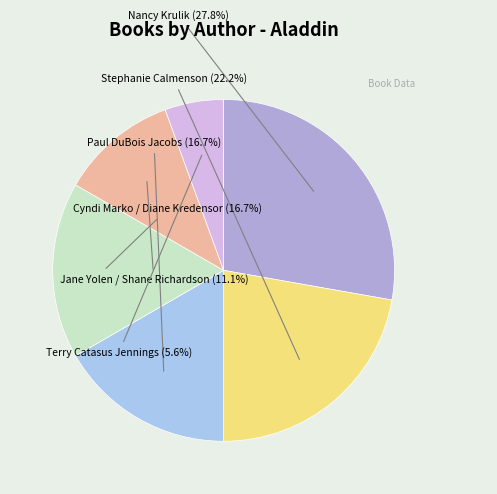

How many segments does this pie chart have?

6